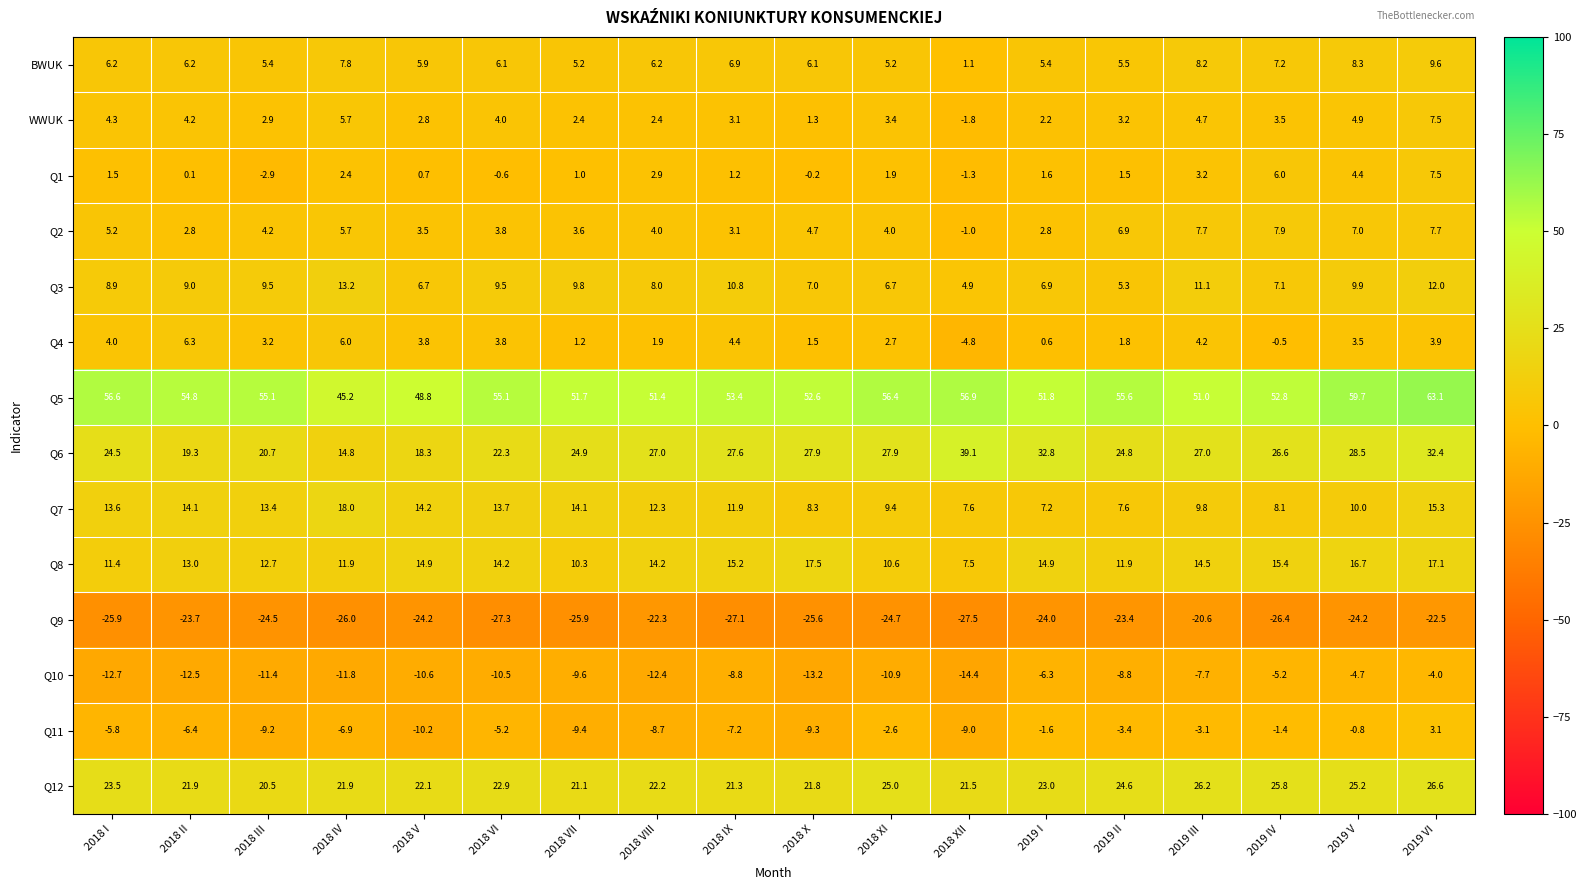

At which category is the sum across all series the highest?

2019 VI